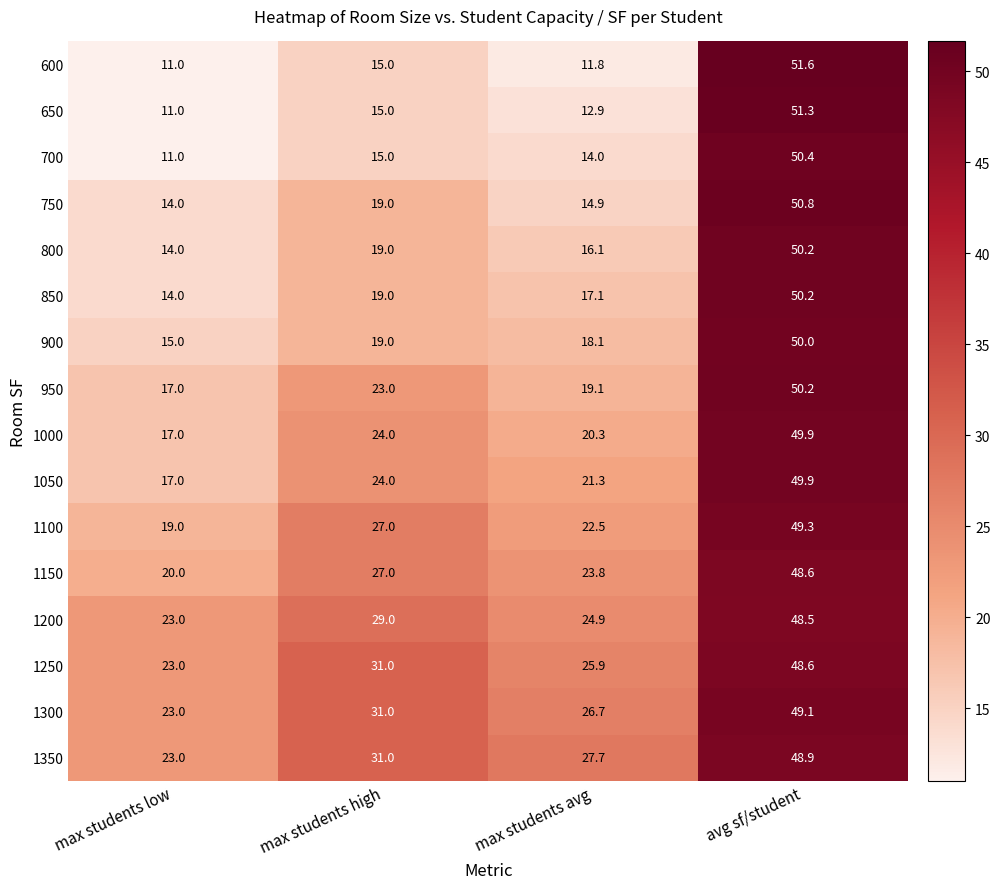

At which label is 900 closest to 32?

max students high